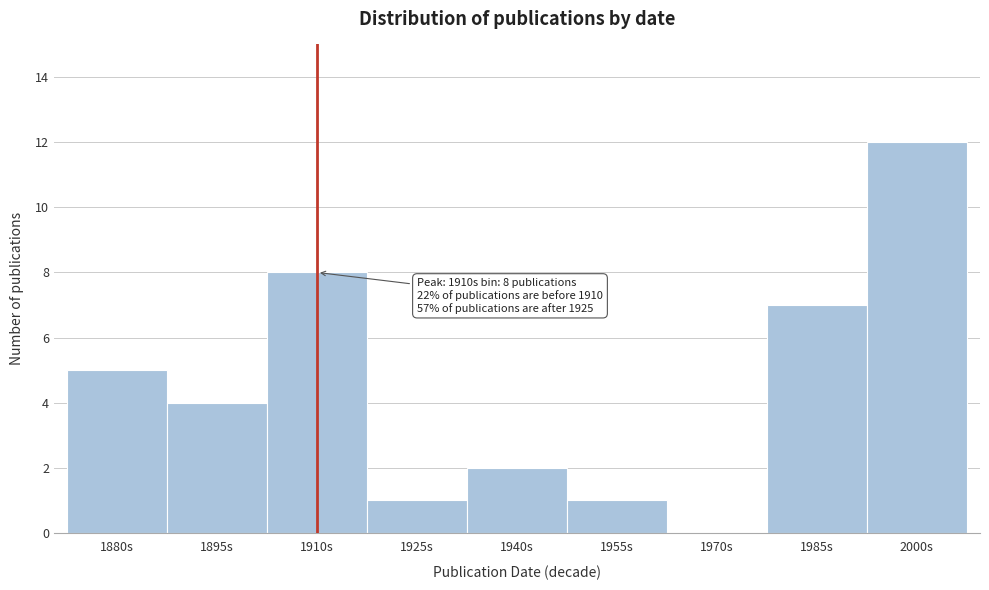

Reading left to right, what are all the values shown in this chart?

1880s=5	1895s=4	1910s=8	1925s=1	1940s=2	1955s=1	1970s=0	1985s=7	2000s=12